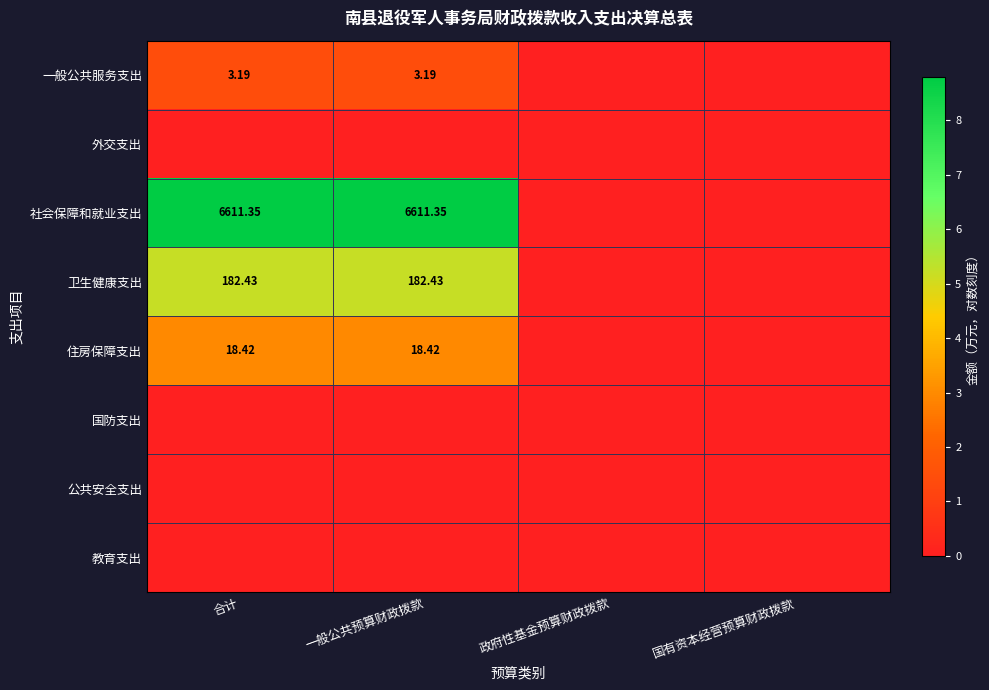

At which label does 一般公共服务支出 first exceed 1?

合计